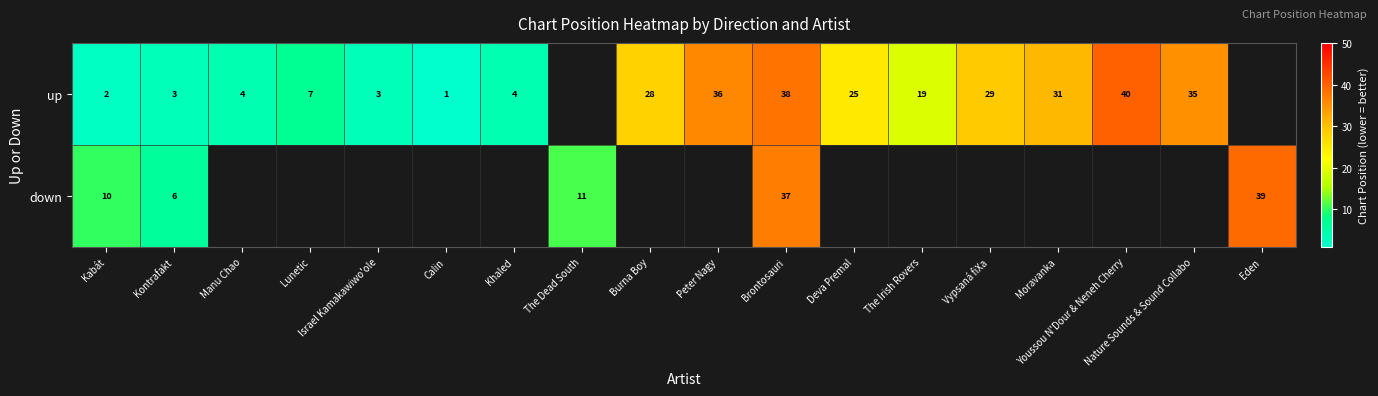

True or false: up has a value of 2 at Lunetic.

False